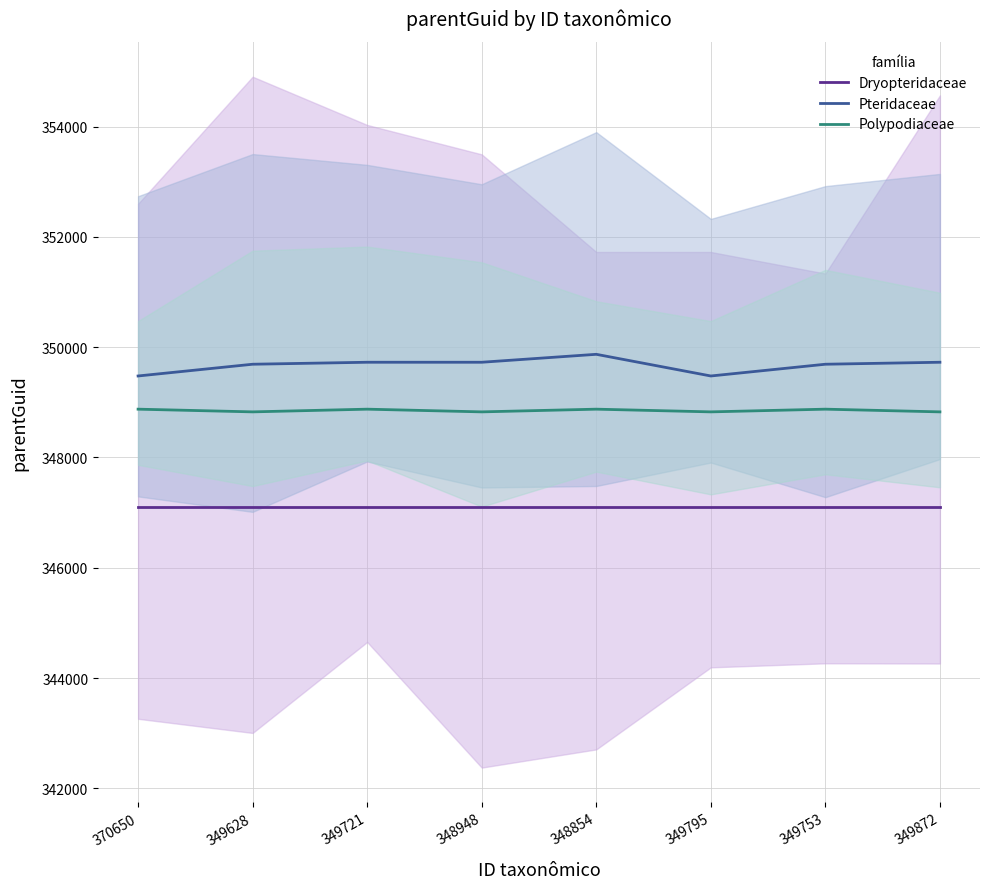

Reading left to right, transcribe all the data shown in this chart.

Dryopteridaceae: 370650=347103	349628=347103	349721=347103	348948=347103	348854=347103	349795=347103	349753=347103	349872=347103
Pteridaceae: 370650=349478	349628=349691	349721=349727	348948=349727	348854=349871	349795=349478	349753=349691	349872=349727
Polypodiaceae: 370650=348876	349628=348827	349721=348876	348948=348827	348854=348876	349795=348827	349753=348876	349872=348827